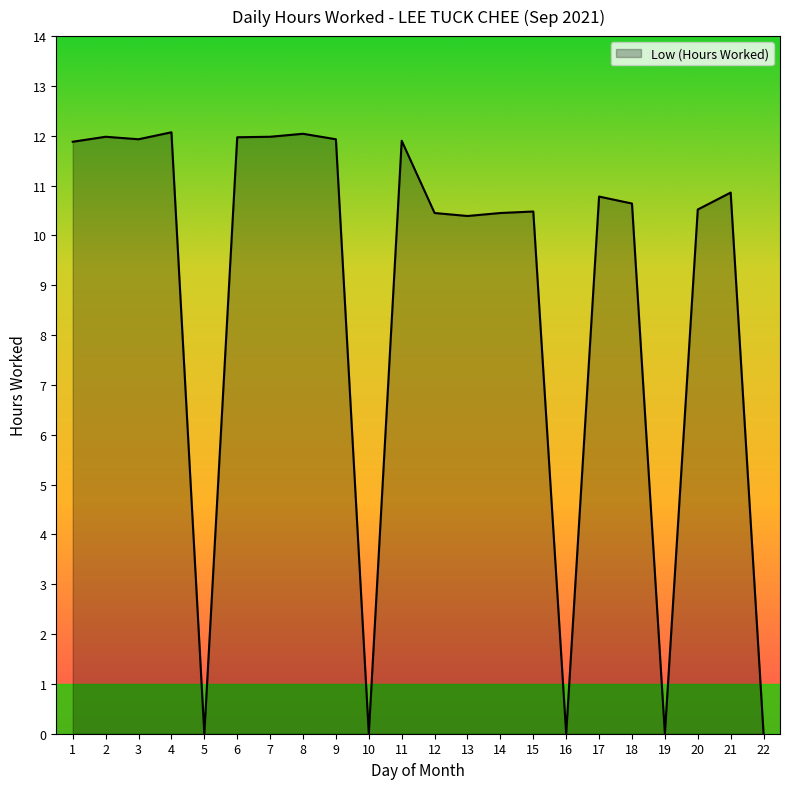

Is it true that the value at 3 is 2.6?

False